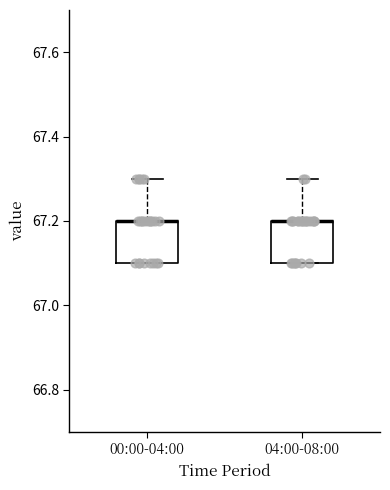

Reading left to right, transcribe this box plot: for each box, give where its median line is, the range the box spans, and where its two whiskers end, as read against the y-axis. The values are not printed on the chart, so give them approximately, as read against the axis.

00:00-04:00: median 67.2 (drawn on the box's upper edge), box 67.1 to 67.2, whiskers 67.1 to 67.3
04:00-08:00: median 67.2 (drawn on the box's upper edge), box 67.1 to 67.2, whiskers 67.1 to 67.3